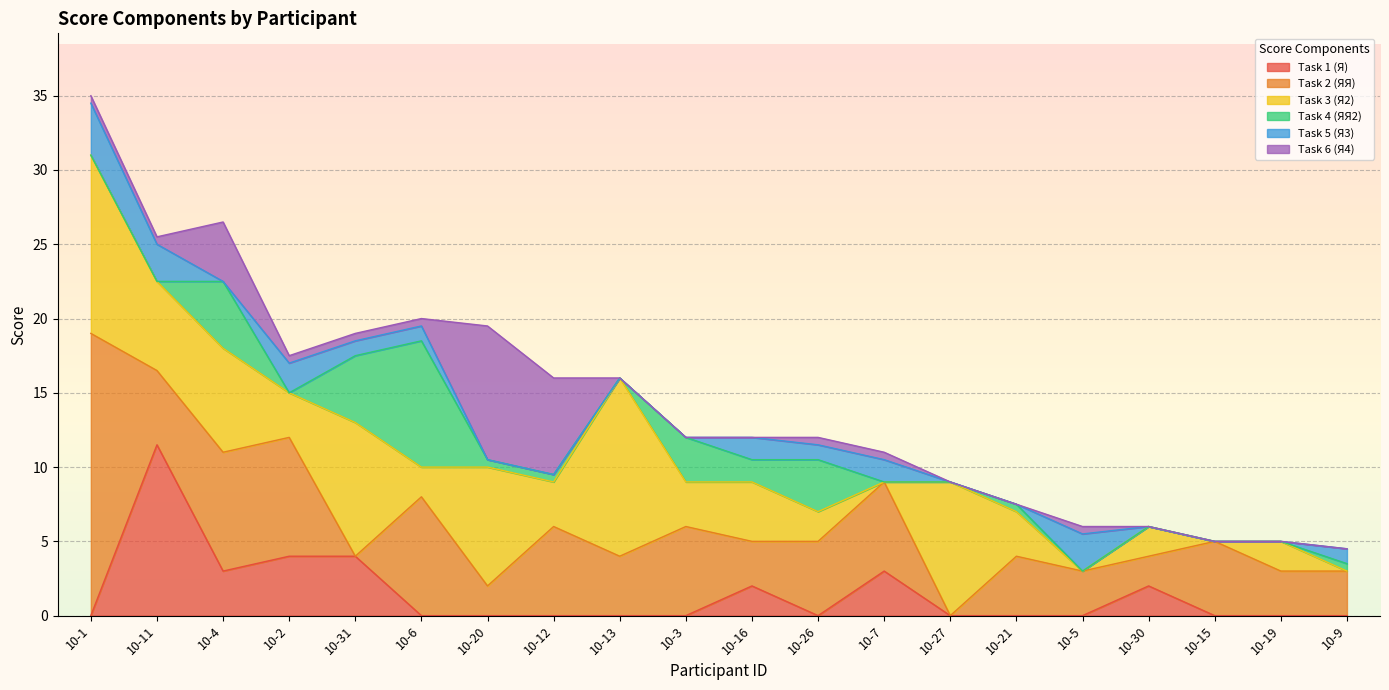

At which category is the sum across all series the highest?

10-1